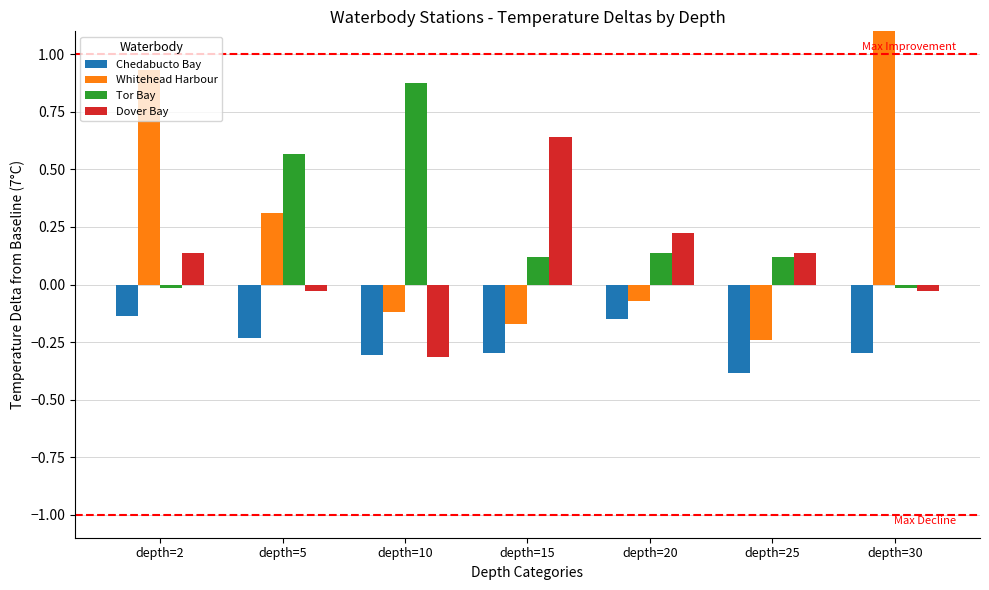

At which category is the sum across all series the highest?

depth=2